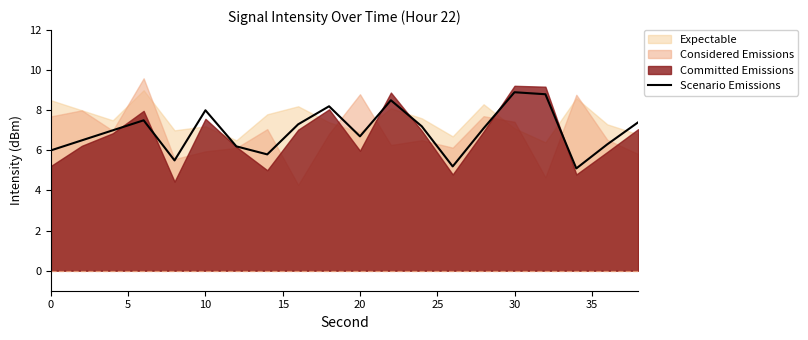

The Scenario Emissions series shows 11.3 at 10. True or false?

False